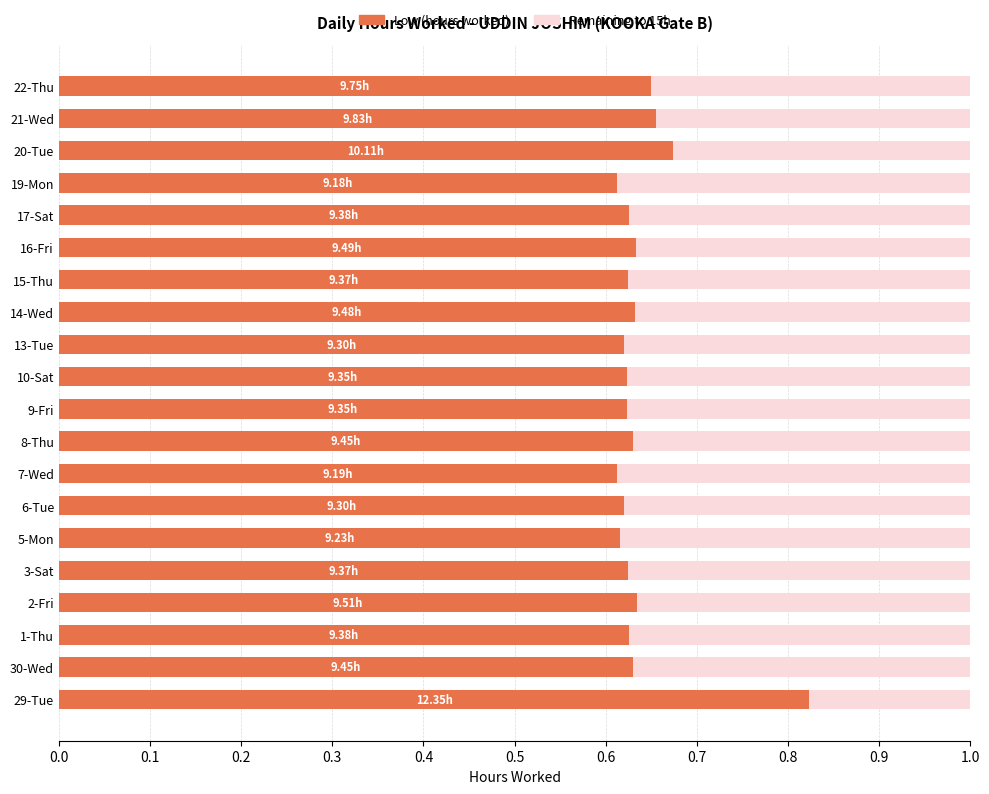

What is the total value across all series at 9-Fri?

1.0